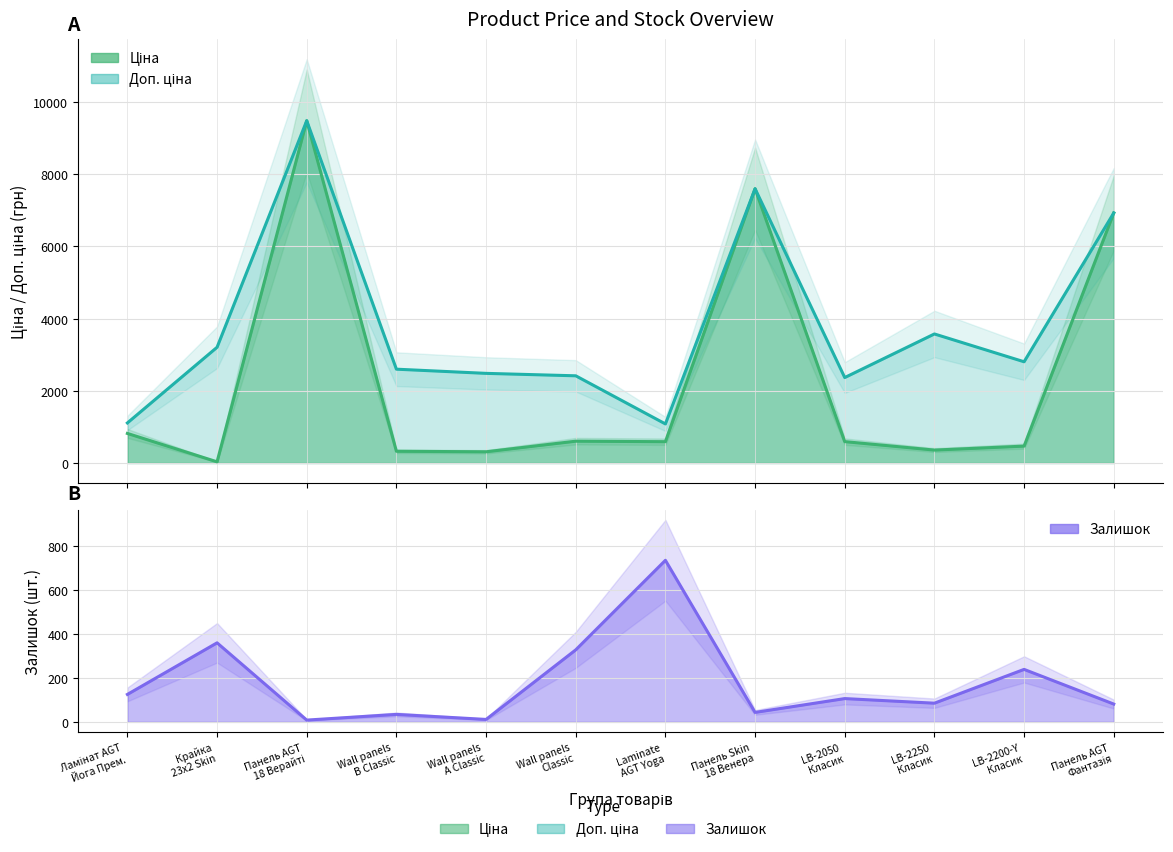

List the series in order of their overall mean, highest first.

Доп. ціна, Ціна, Залишок